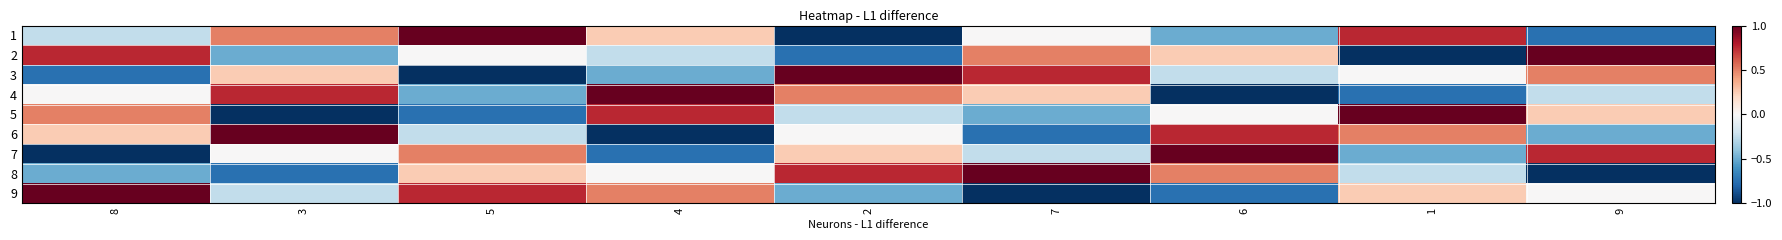

At 5, list the series in order from smallest to largest.

3, 5, 4, 6, 2, 8, 7, 9, 1